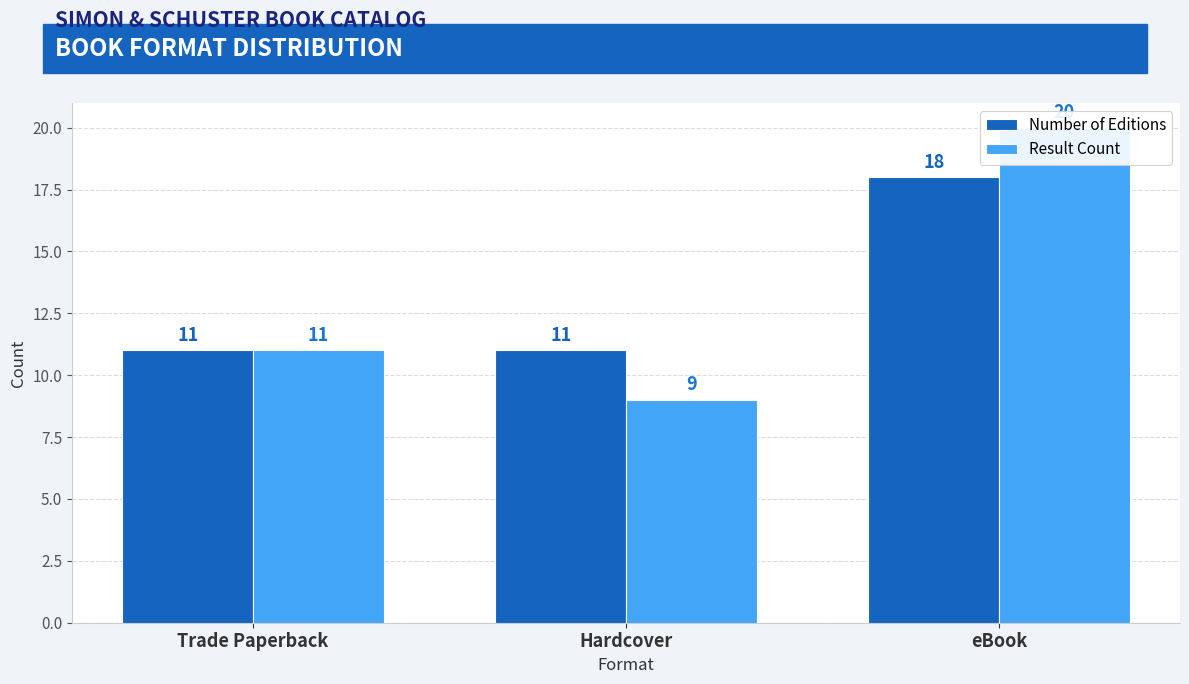

Which series has the largest range (max minus min)?

Result Count